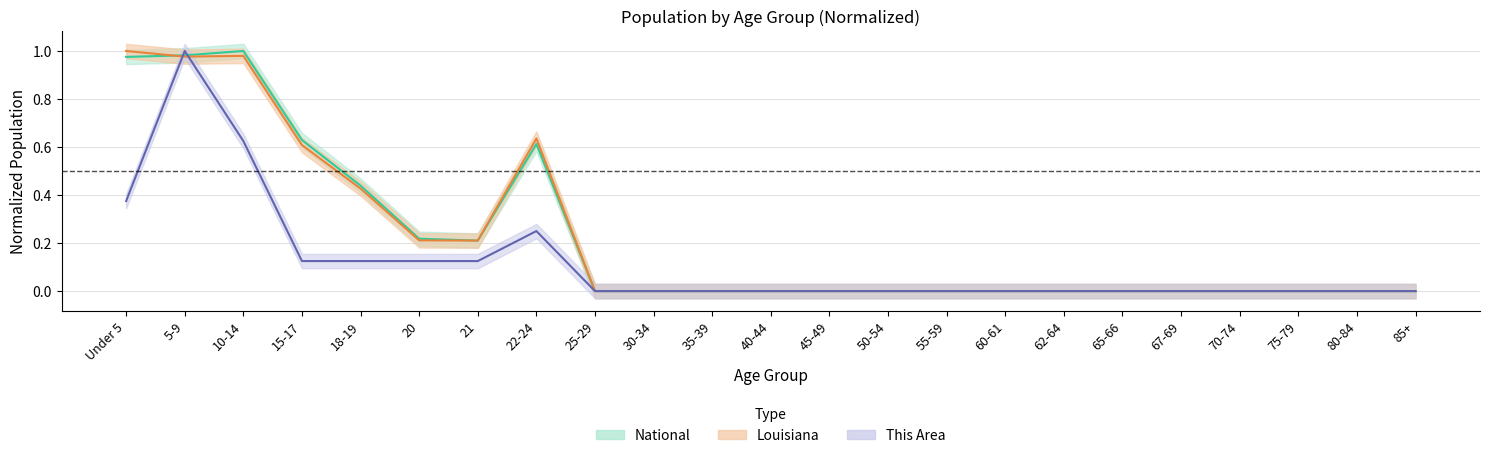

List the labels in order of This Area value, largest first.

5-9, 10-14, Under 5, 22-24, 15-17, 18-19, 20, 21, 25-29, 30-34, 35-39, 40-44, 45-49, 50-54, 55-59, 60-61, 62-64, 65-66, 67-69, 70-74, 75-79, 80-84, 85+